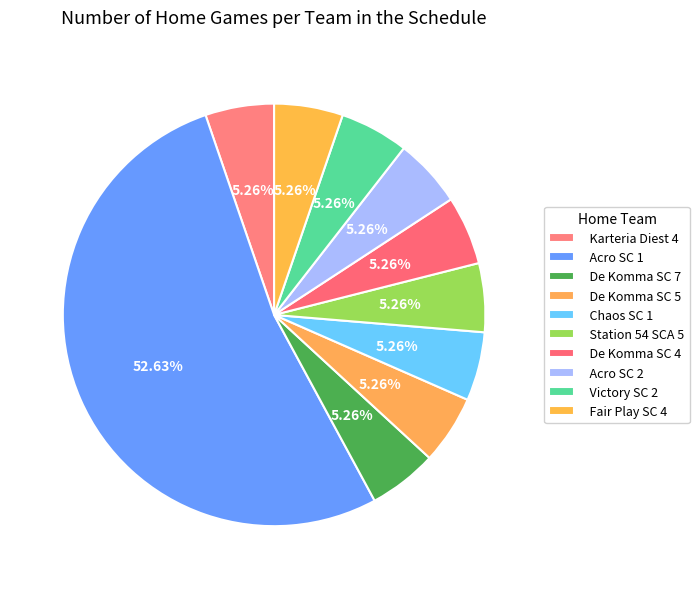

How many slices are in this pie chart?

10